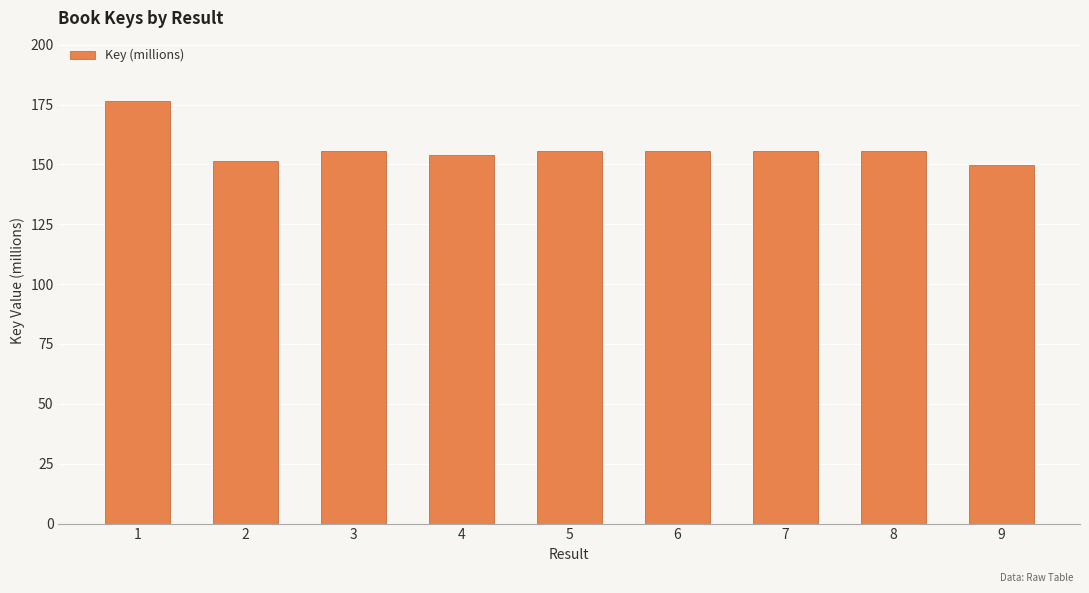

Between 2 and 9, which is larger?

2